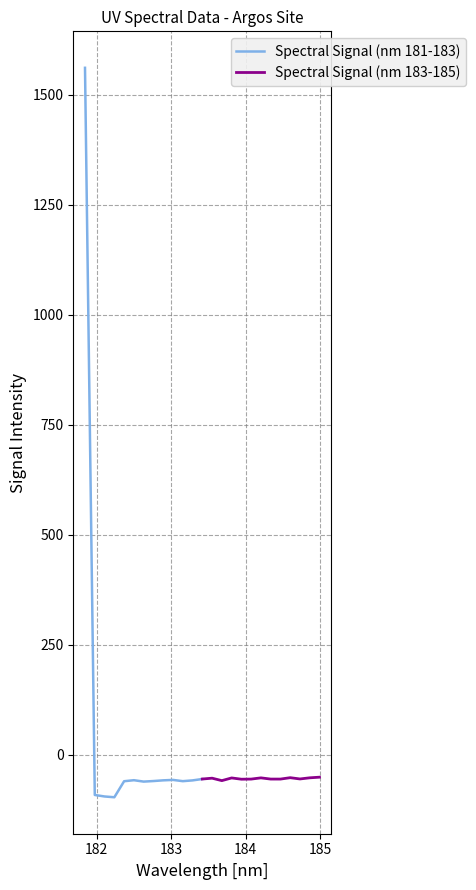

What is the smallest value displayed?

-97.0